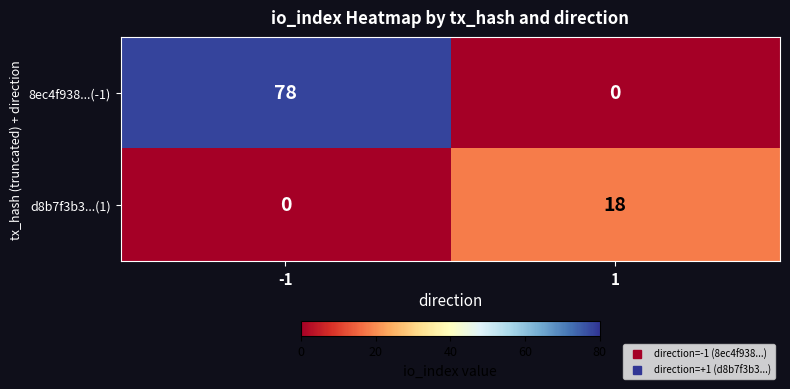

What is the average value of the d8b7f3b3...(1) series?

9